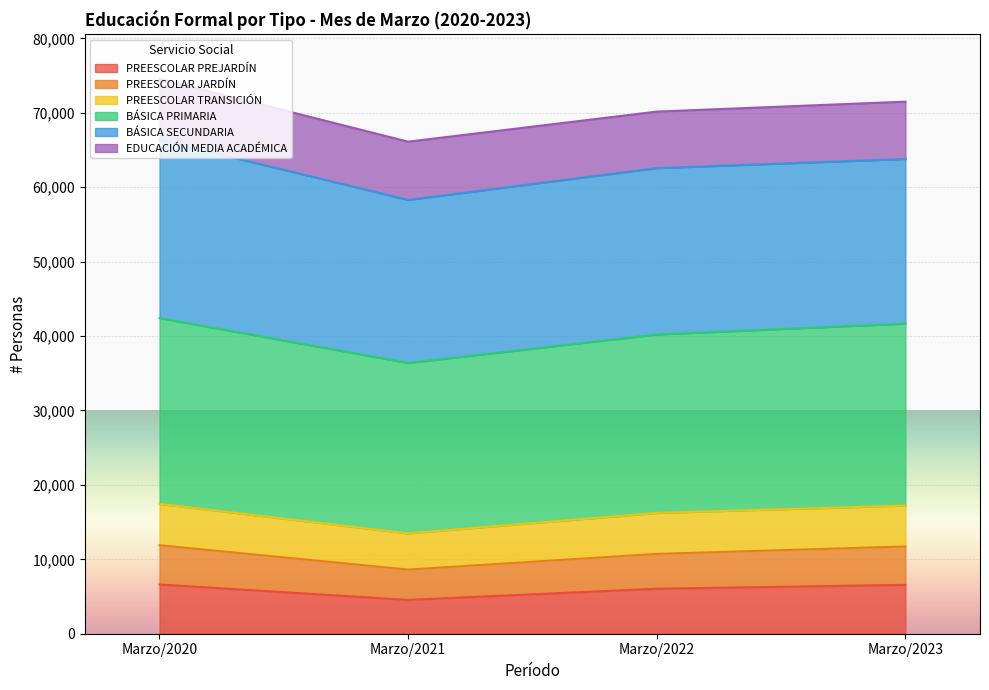

True or false: BÁSICA PRIMARIA and PREESCOLAR JARDÍN cross at least once.

False